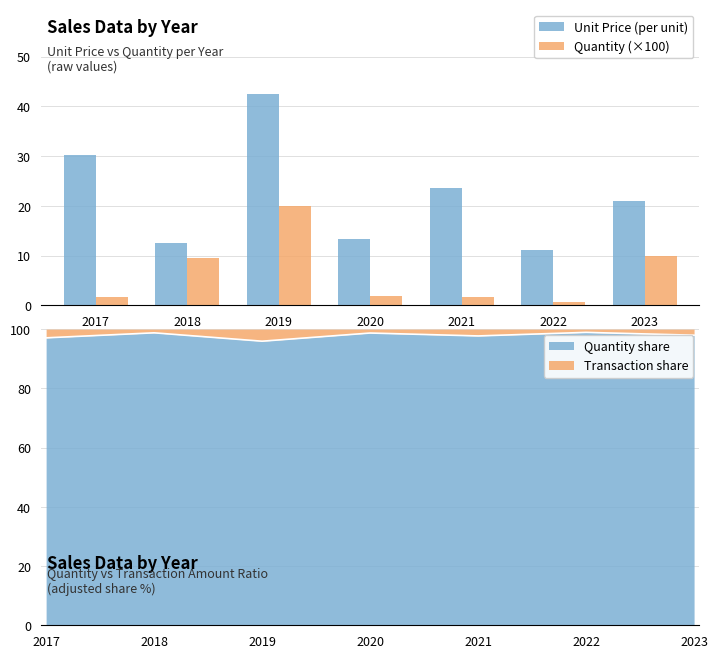

Reading left to right, transcribe all the data shown in this chart.

Unit Price (per unit): 2017=30.3	2018=12.6	2019=42.5	2020=13.3	2021=23.5	2022=11.1	2023=21.0
Quantity (×100): 2017=1.6	2018=9.5	2019=20.0	2020=1.8	2021=1.7	2022=0.7	2023=10.0